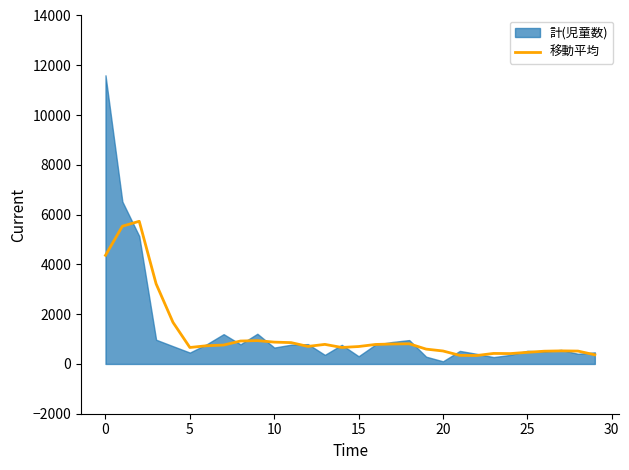

The chart shows a value of 272.7 at 26. True or false?

False